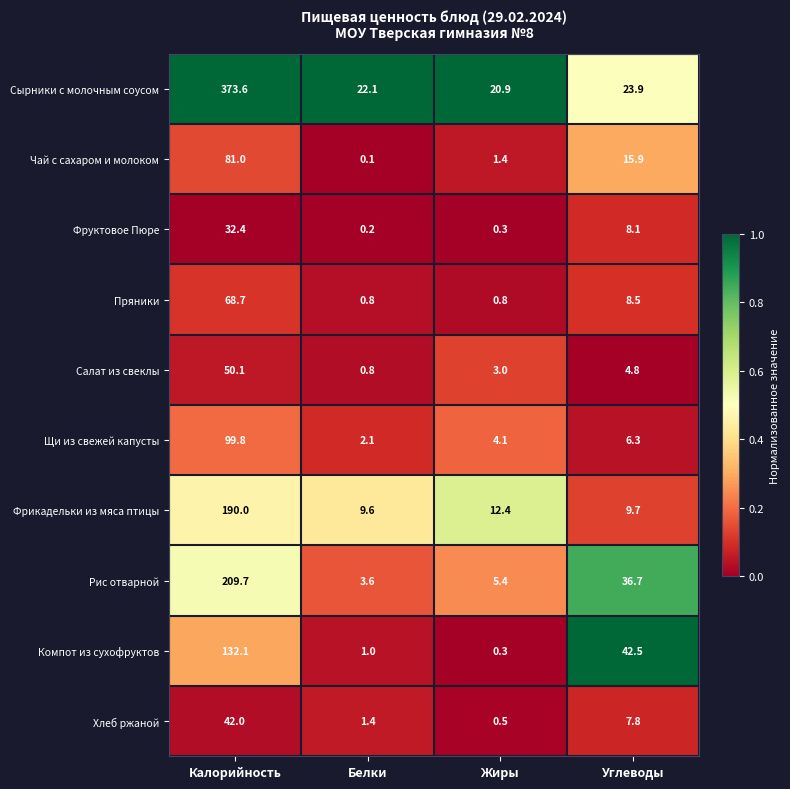

Where is Пряники nearest to the value 34?

Углеводы